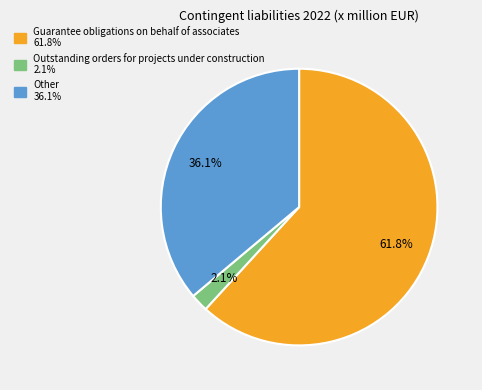

To the nearest percent, what portion does Other represent?

36%